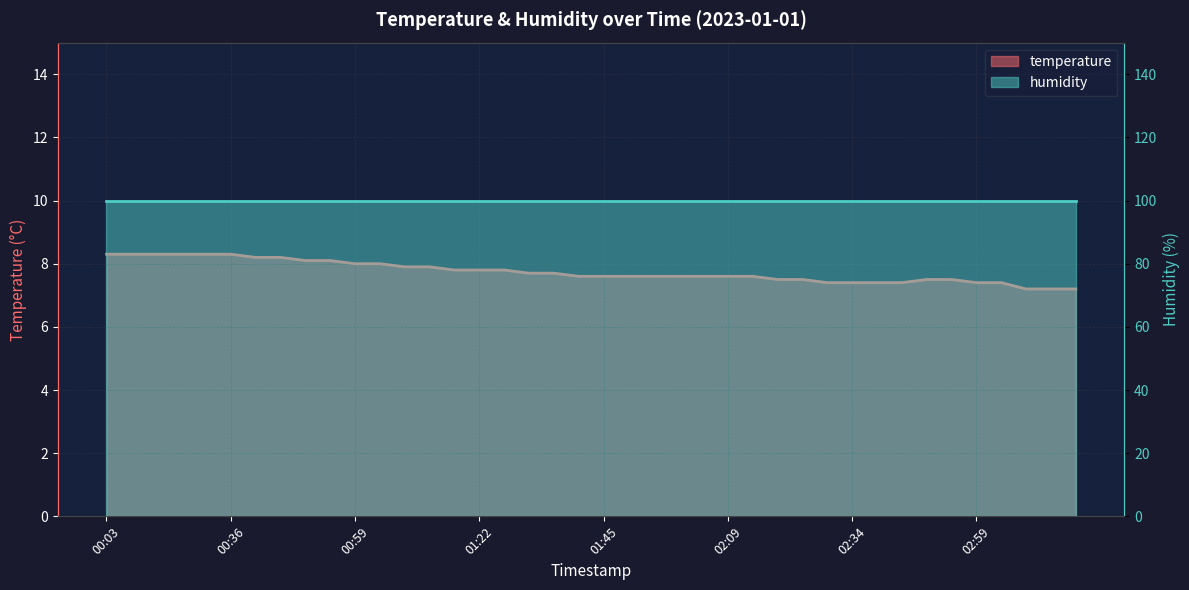

The value at 02:14 is 2.5. True or false?

False